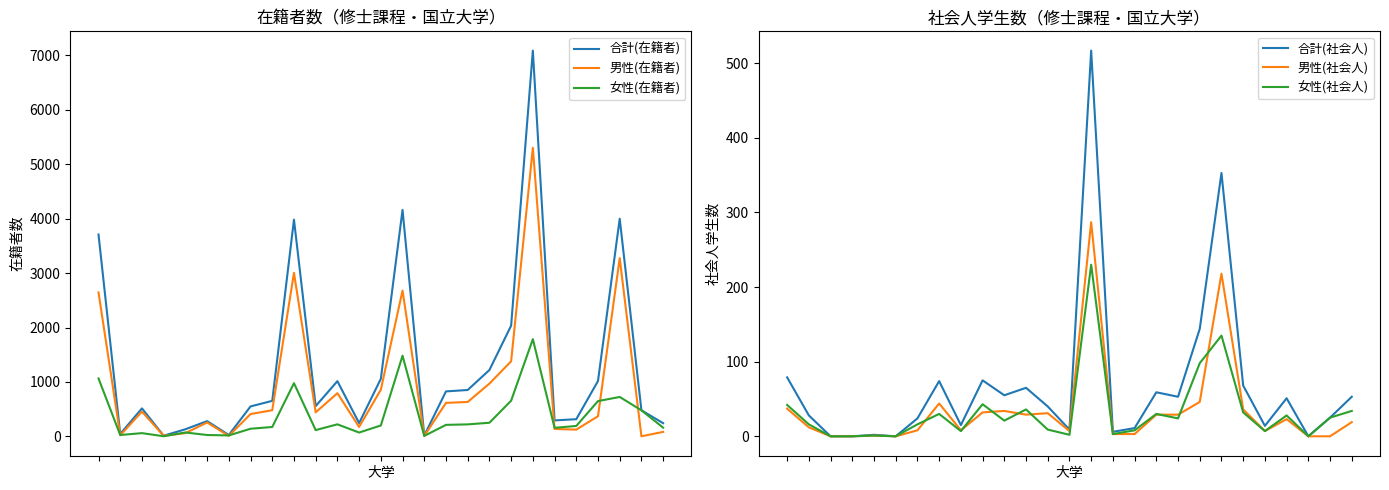

How many times do 男性(在籍者) and 女性(在籍者) cross each other?

11